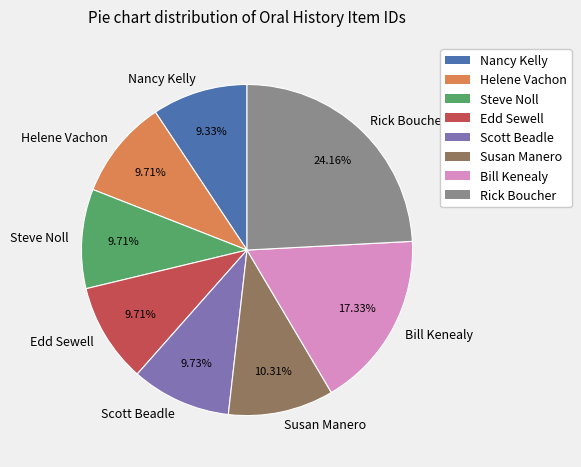

How many segments does this pie chart have?

8